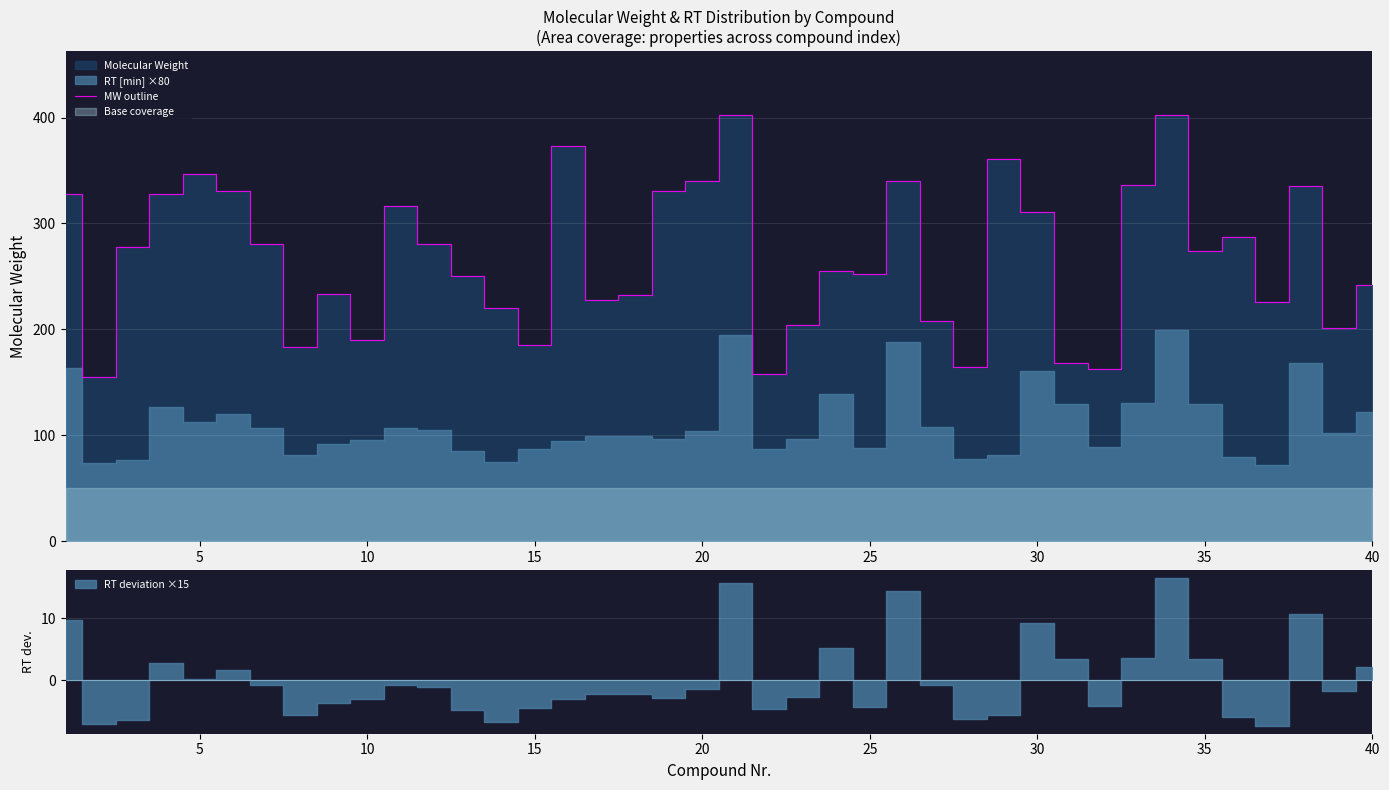

Between 29 and 40, which is larger?

29